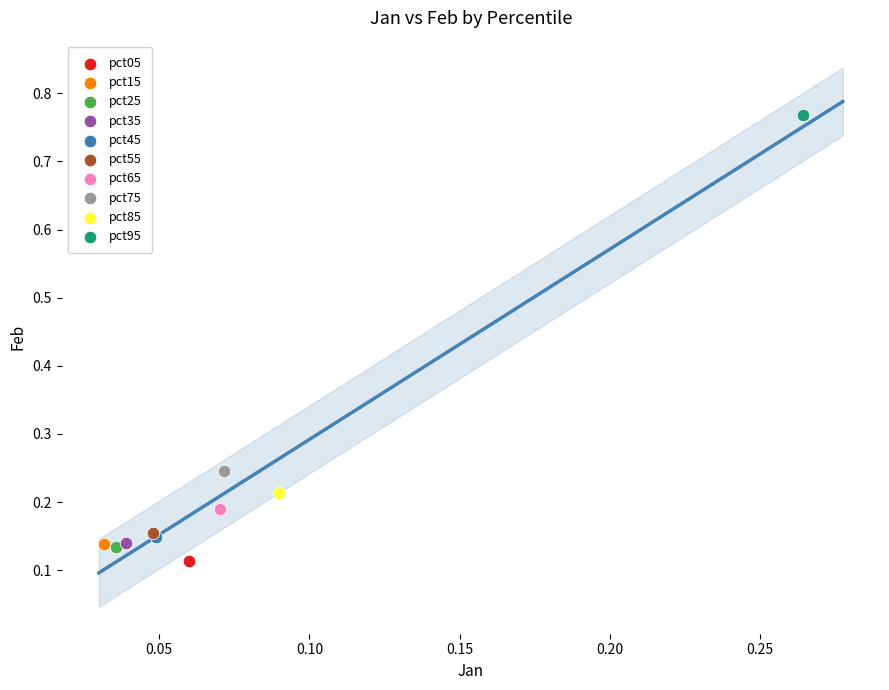

What are all the series names shown in the legend?

pct05, pct15, pct25, pct35, pct45, pct55, pct65, pct75, pct85, pct95